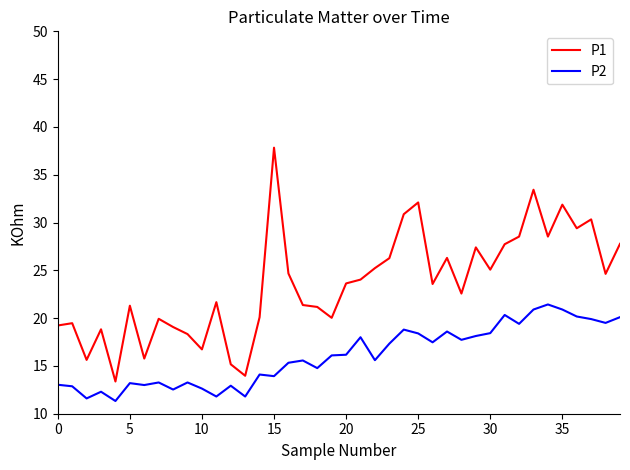

Which series has the largest total across all categories?

P1